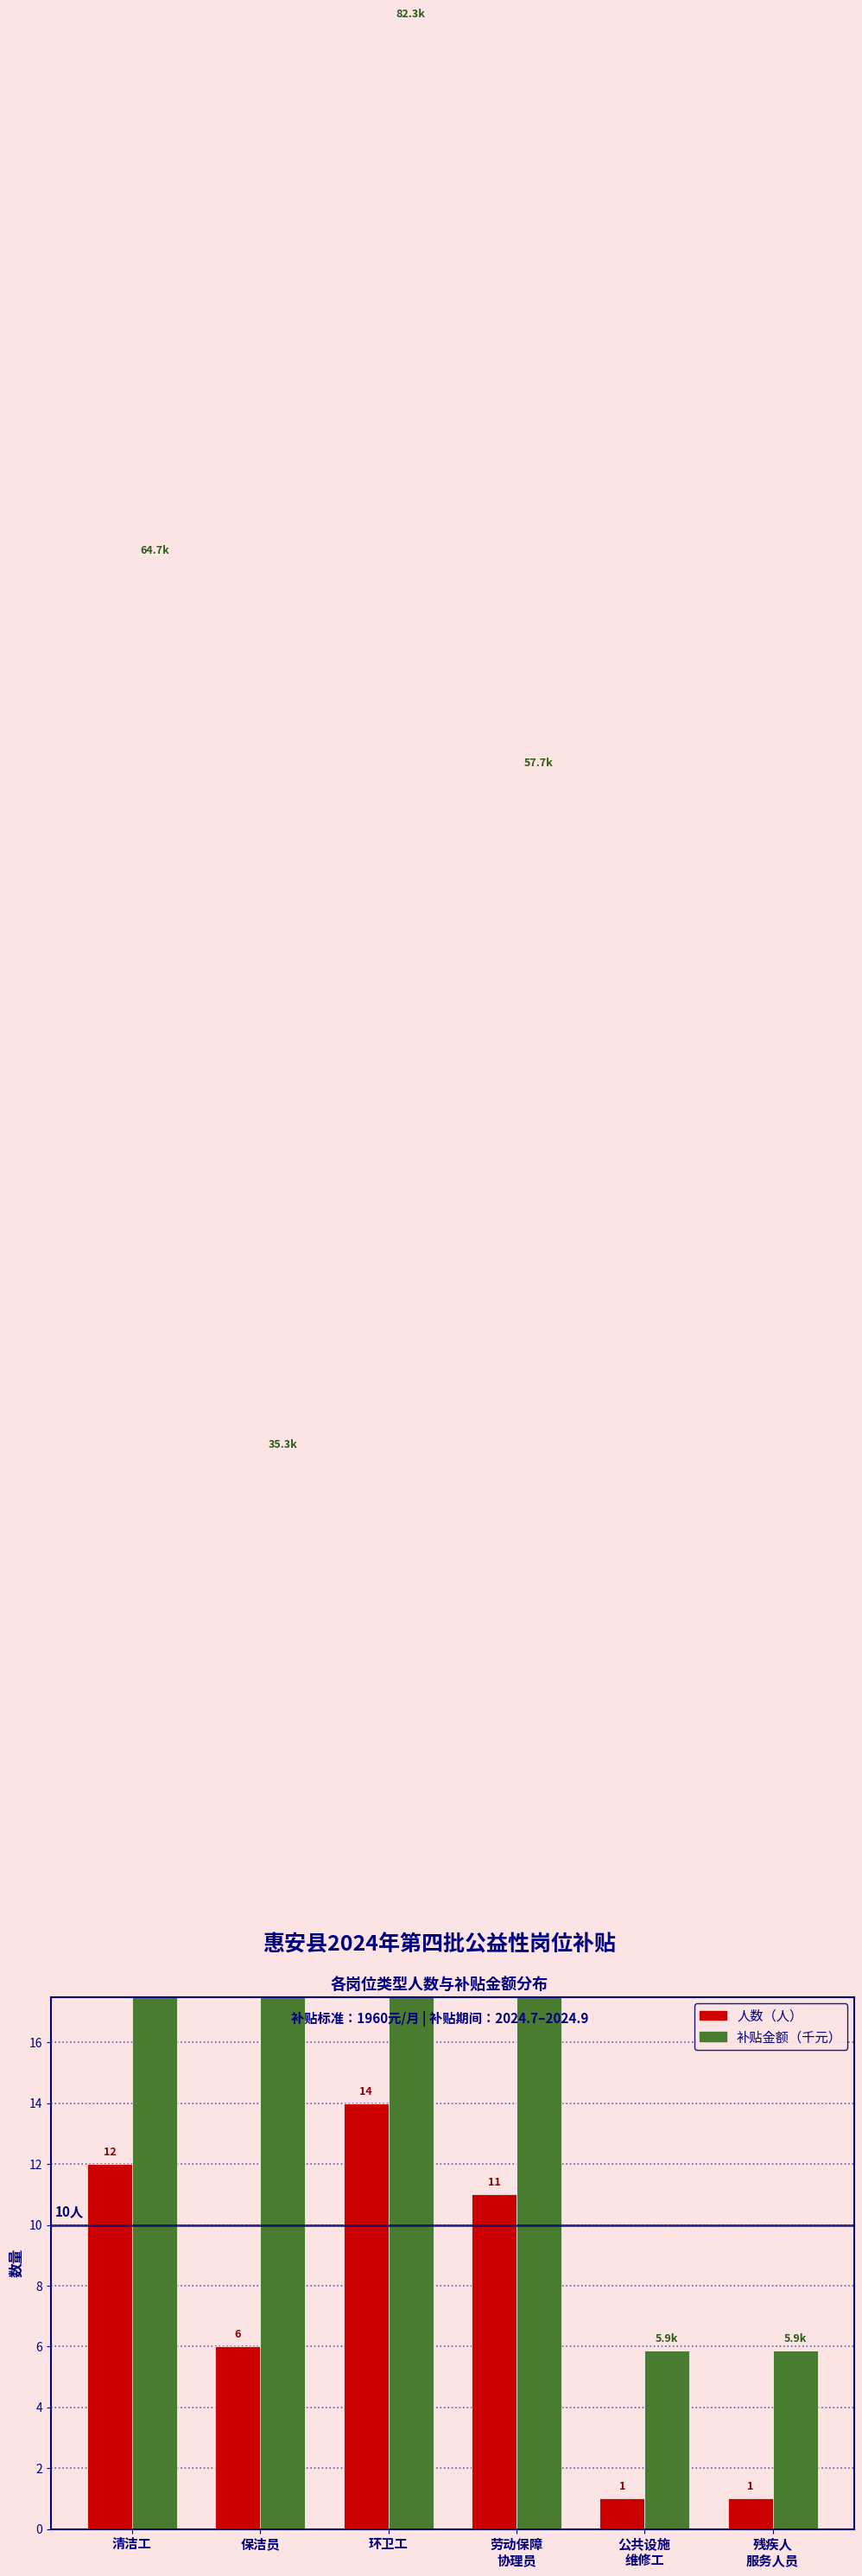

List the series in order of their peak value, lowest first.

人数（人）, 补贴金额（千元）